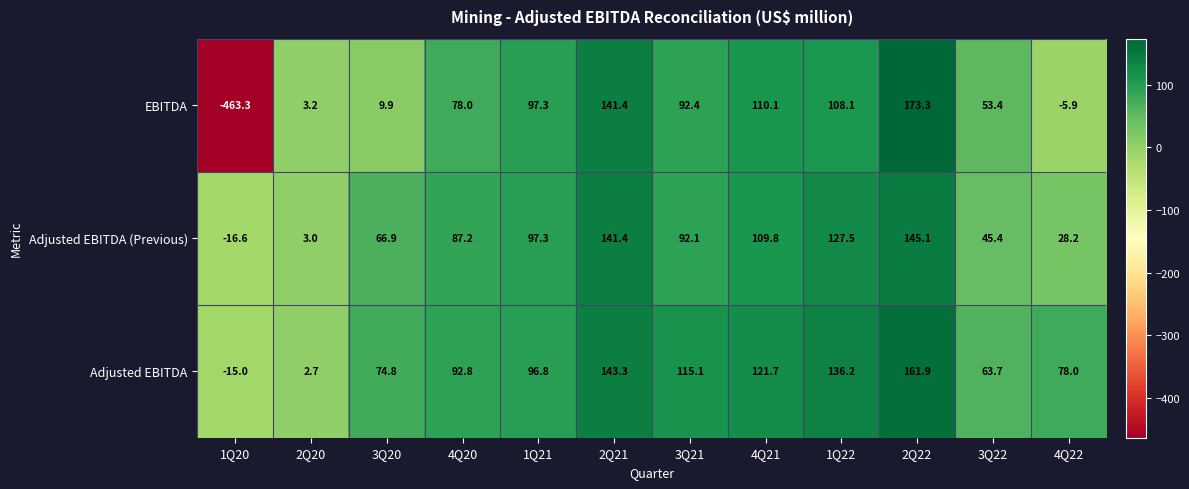

At 3Q21, list the series in order from largest to smallest.

Adjusted EBITDA, EBITDA, Adjusted EBITDA (Previous)